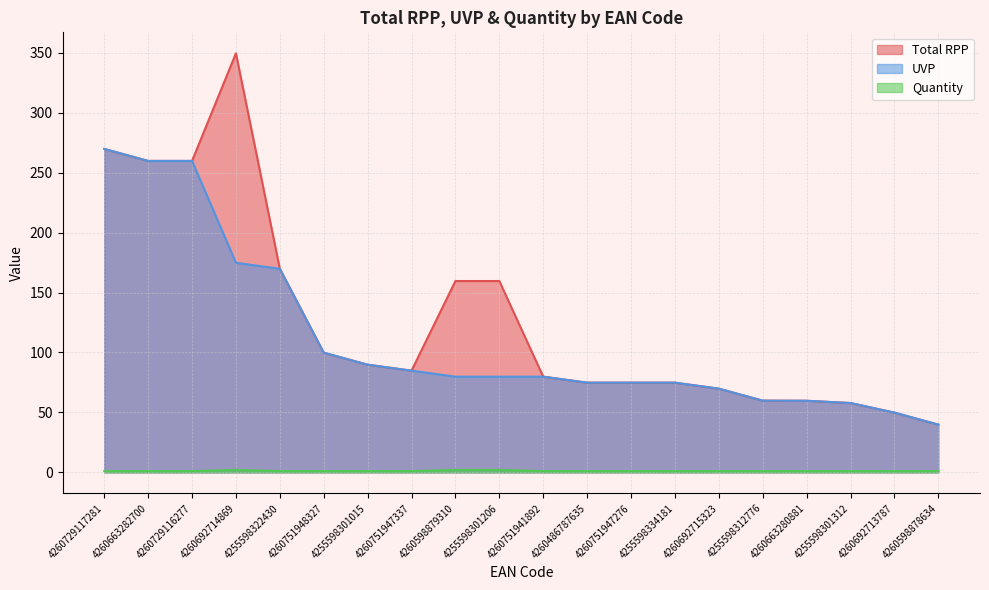

Reading left to right, extract all data points from this chart.

Total RPP: 4260729117281=269.8	4260663282700=259.8	4260729116277=259.8	4260692714869=349.6	4255598322430=169.8	4260751948327=99.8	4255598301015=89.8	4260751947337=84.8	4260598879310=159.6	4255598301206=159.6	4260751941892=79.8	4260486787635=74.8	4260751947276=74.8	4255598334181=74.8	4260692715323=69.8	4255598312776=59.8	4260663280881=59.7	4255598301312=57.8	4260692713787=49.8	4260598878634=39.8
UVP: 4260729117281=269.8	4260663282700=259.8	4260729116277=259.8	4260692714869=174.8	4255598322430=169.8	4260751948327=99.8	4255598301015=89.8	4260751947337=84.8	4260598879310=79.8	4255598301206=79.8	4260751941892=79.8	4260486787635=74.8	4260751947276=74.8	4255598334181=74.8	4260692715323=69.8	4255598312776=59.8	4260663280881=59.7	4255598301312=57.8	4260692713787=49.8	4260598878634=39.8
Quantity: 4260729117281=1.0	4260663282700=1.0	4260729116277=1.0	4260692714869=2.0	4255598322430=1.0	4260751948327=1.0	4255598301015=1.0	4260751947337=1.0	4260598879310=2.0	4255598301206=2.0	4260751941892=1.0	4260486787635=1.0	4260751947276=1.0	4255598334181=1.0	4260692715323=1.0	4255598312776=1.0	4260663280881=1.0	4255598301312=1.0	4260692713787=1.0	4260598878634=1.0